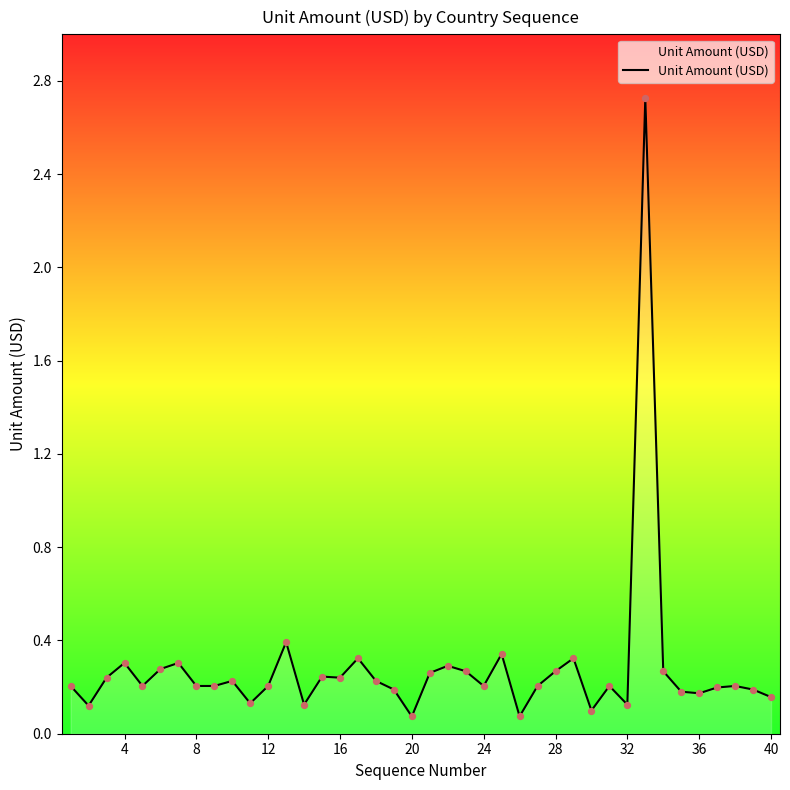

What is the difference between the maximum and minimum values?

2.7